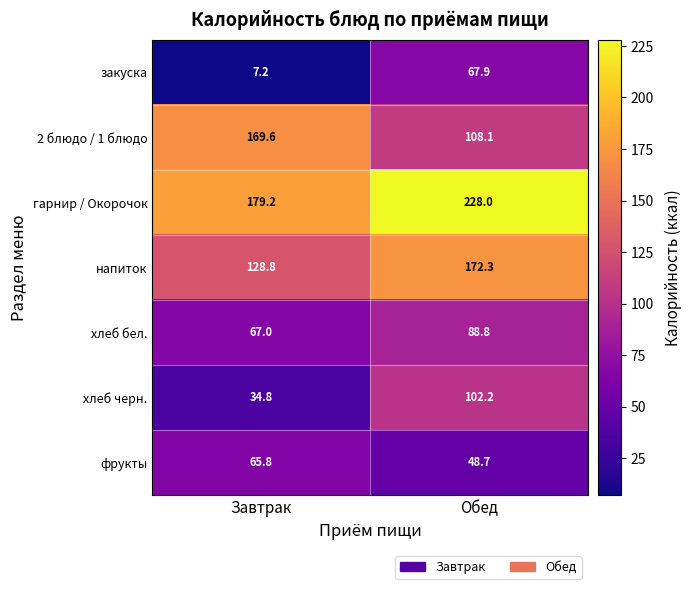

Between Завтрак and Обед, which series saw the biggest shift?

хлеб черн.